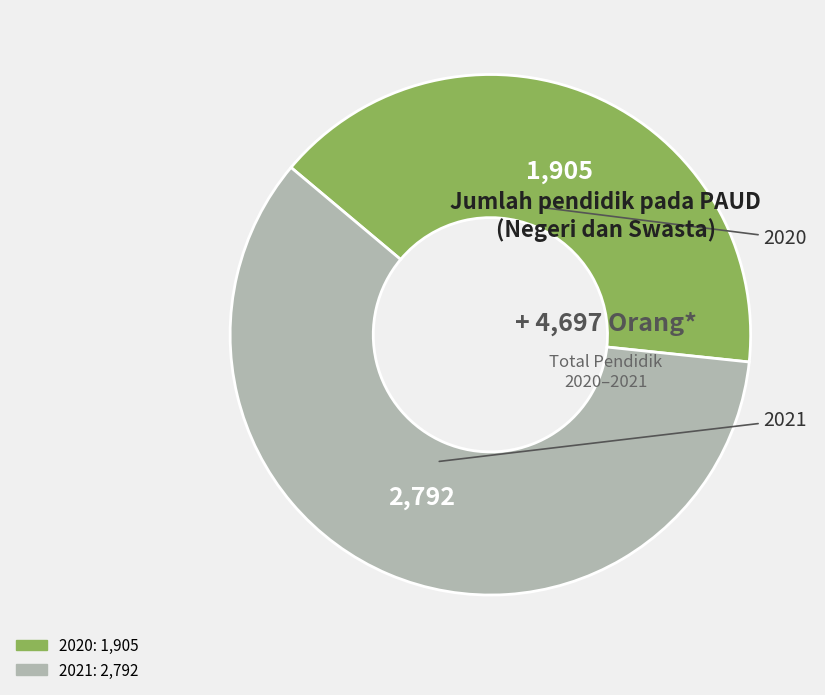

The 2021 slice represents 59% of the pie. True or false?

True